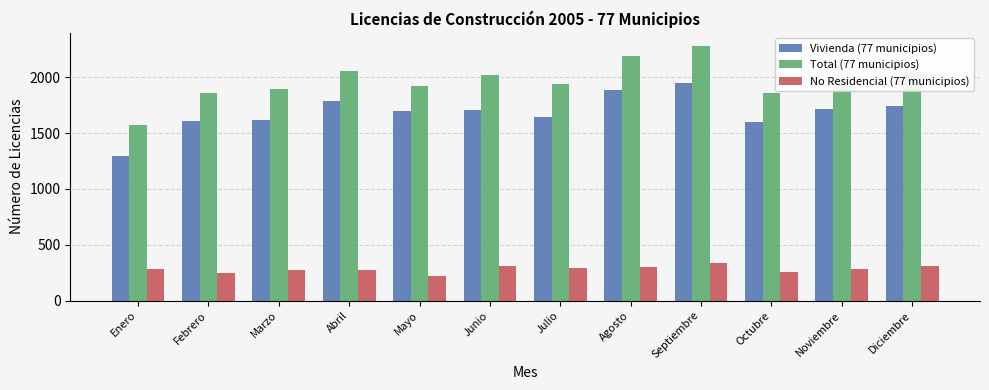

Rank the series at Marzo from highest to lowest value.

Total (77 municipios), Vivienda (77 municipios), No Residencial (77 municipios)